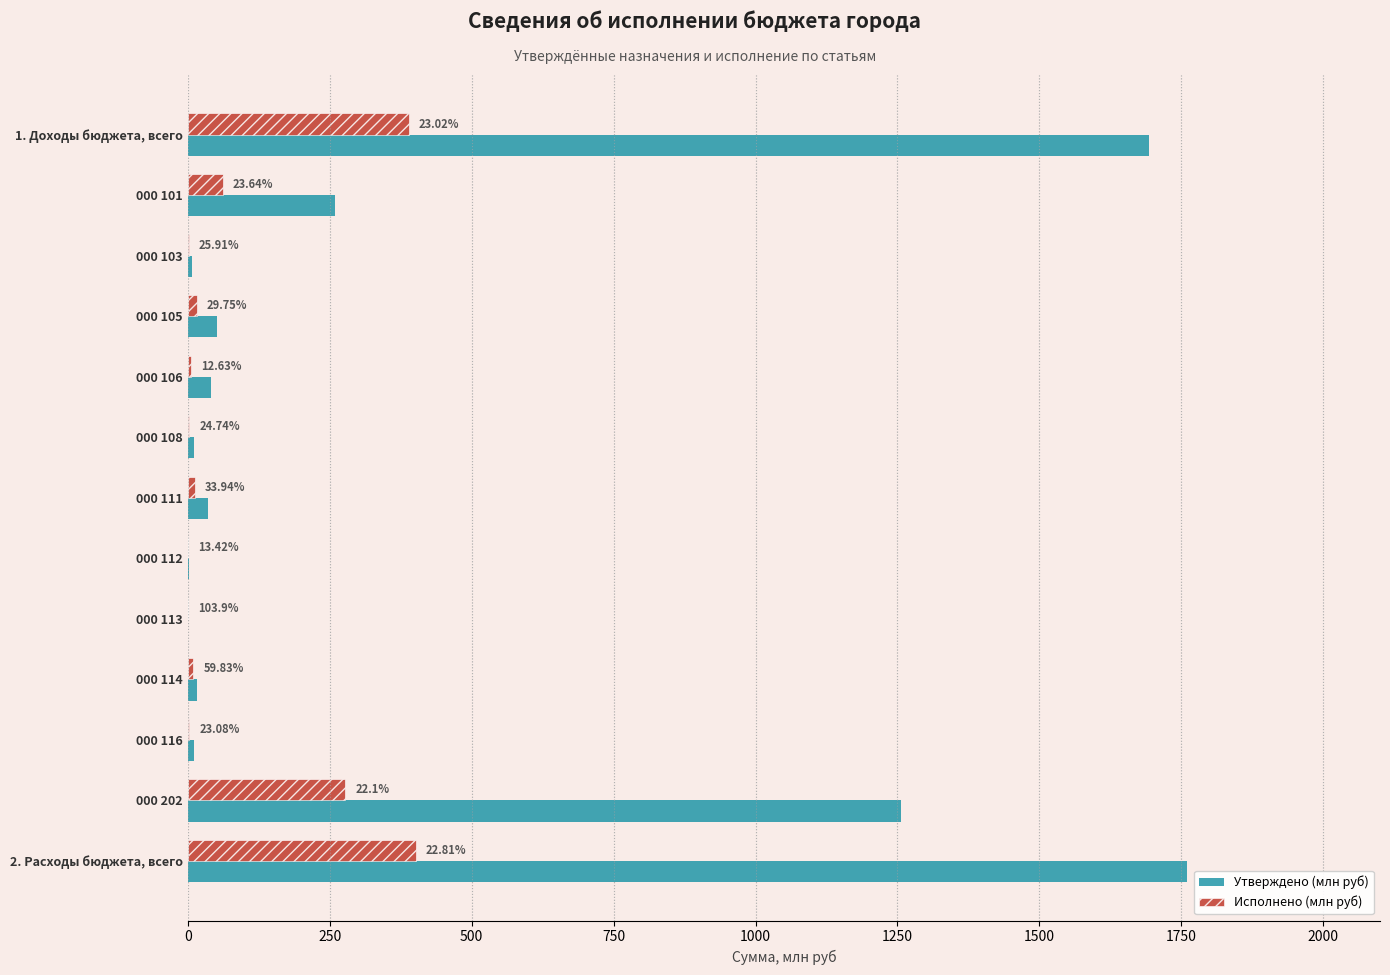

What are all the series names shown in the legend?

Утверждено (млн руб), Исполнено (млн руб)